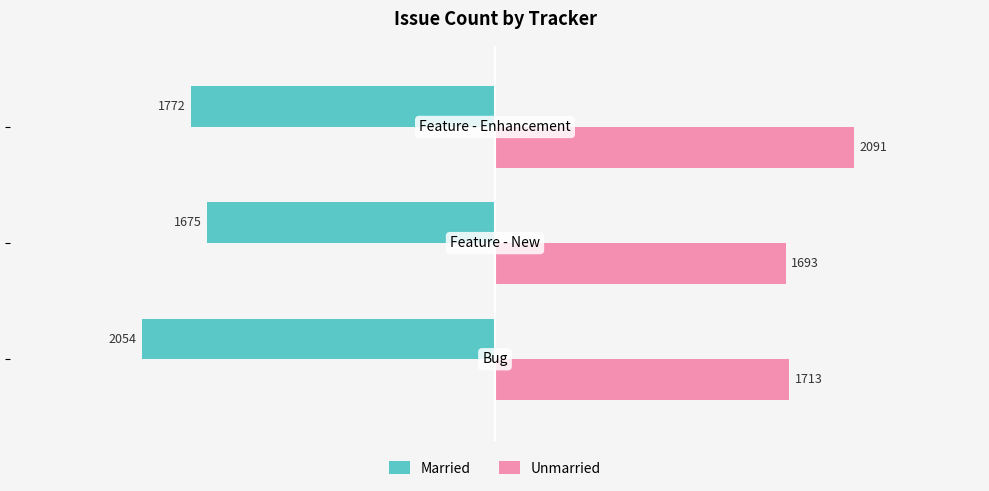

How many Married values are between -2054 and -1675?

3